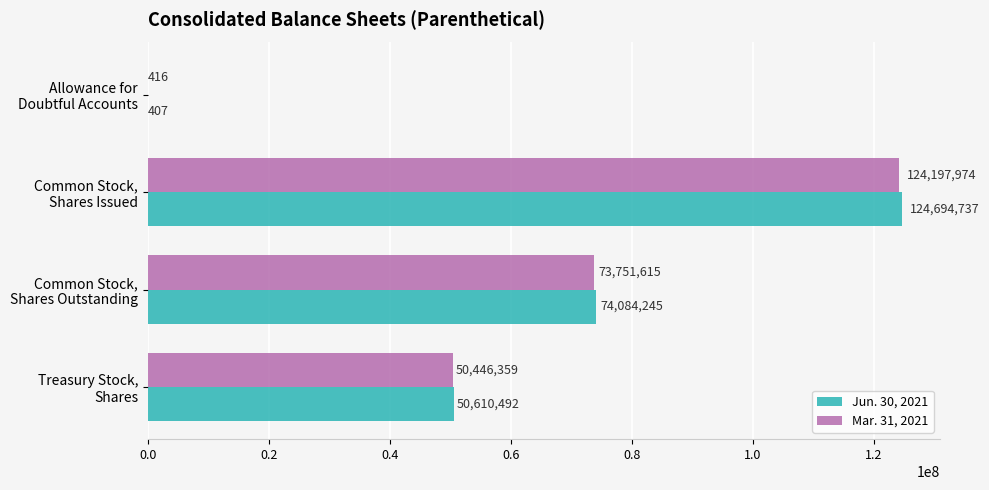

Which series has the largest total across all categories?

Jun. 30, 2021